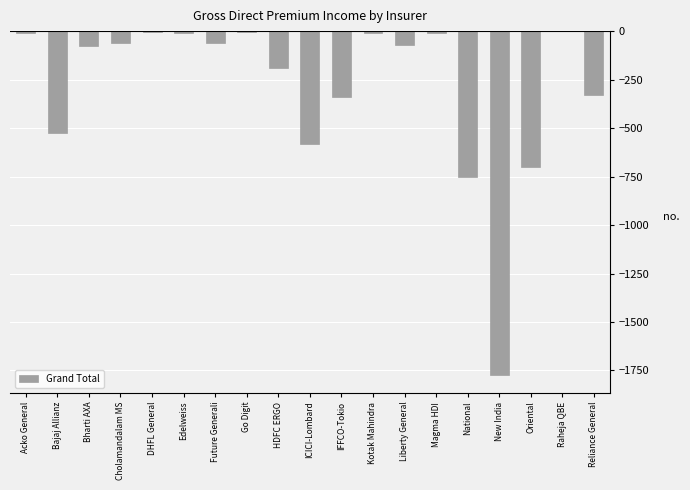

What is the change in value from Future Generali to Reliance General?

-270.8